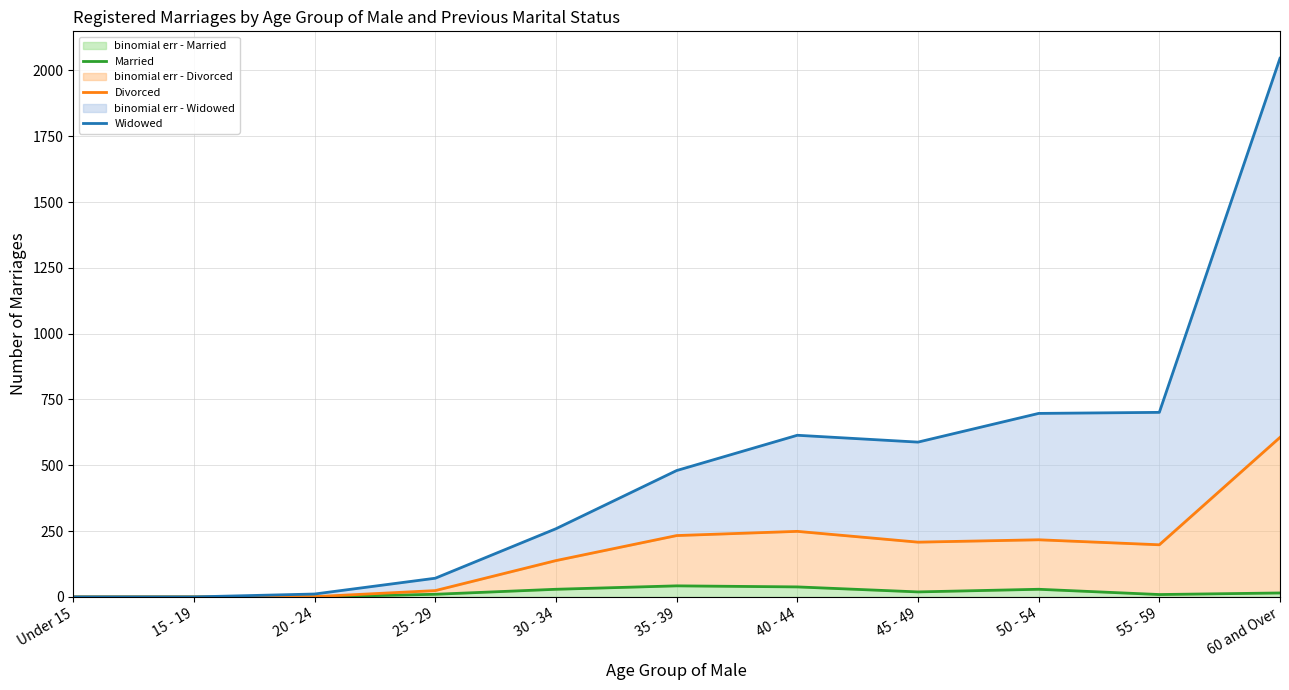

In Married, how many points are higher than both neighbors (excluding endpoints)?

2